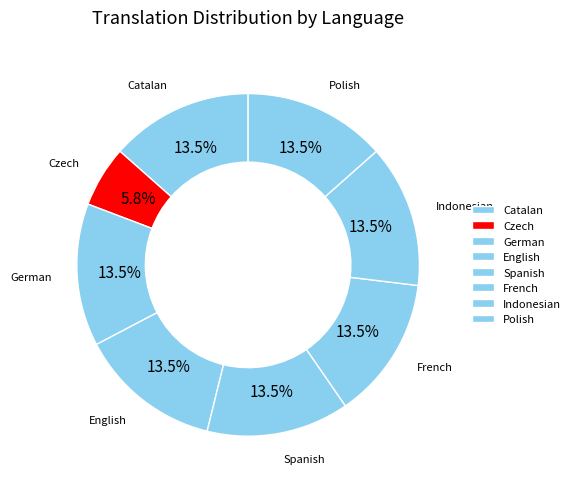

How many segments does this pie chart have?

8